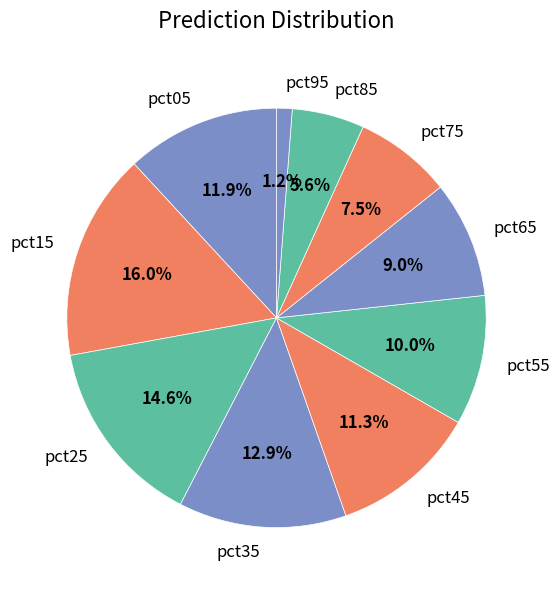

To the nearest percent, what percentage of the pie is pct65?

9%